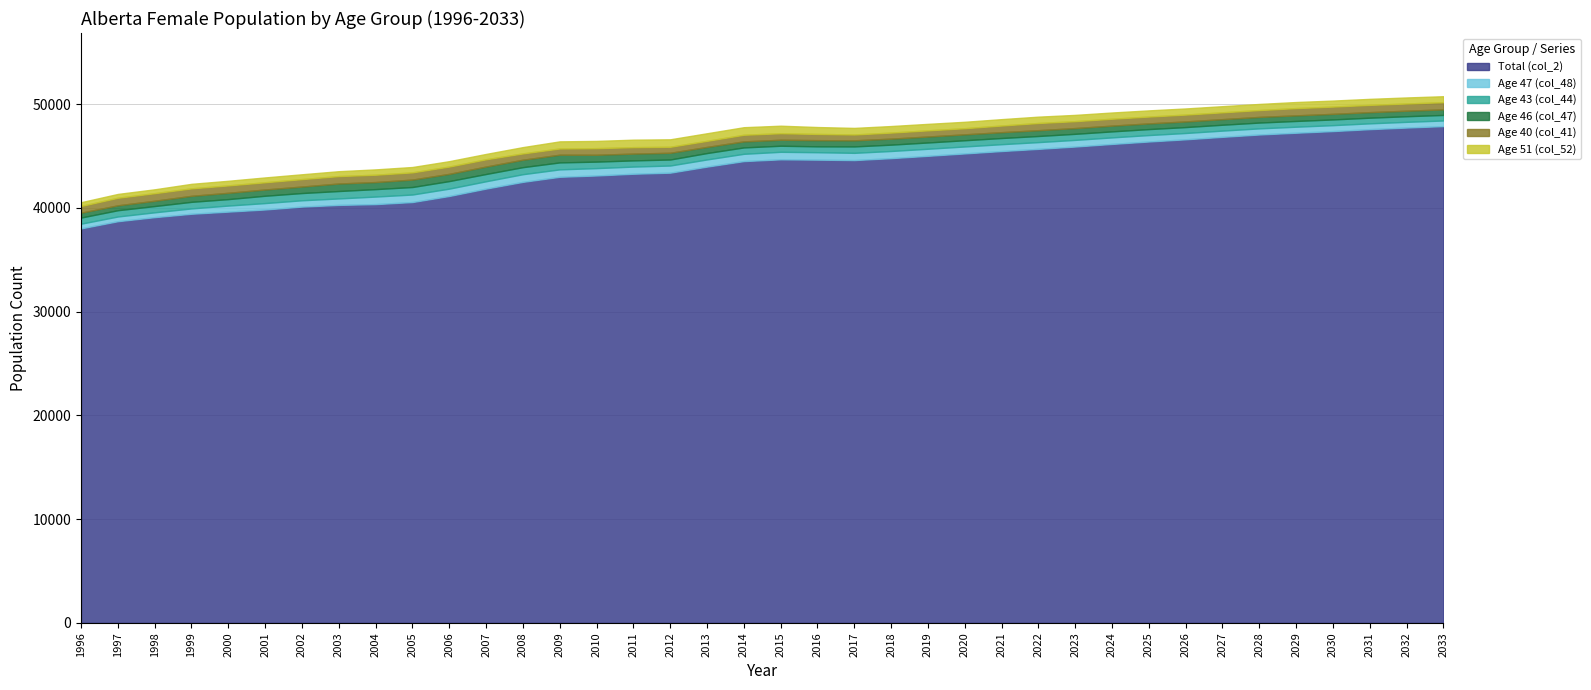

What is the value of the Age 46 (col_47) point at the 5th from the left?

609